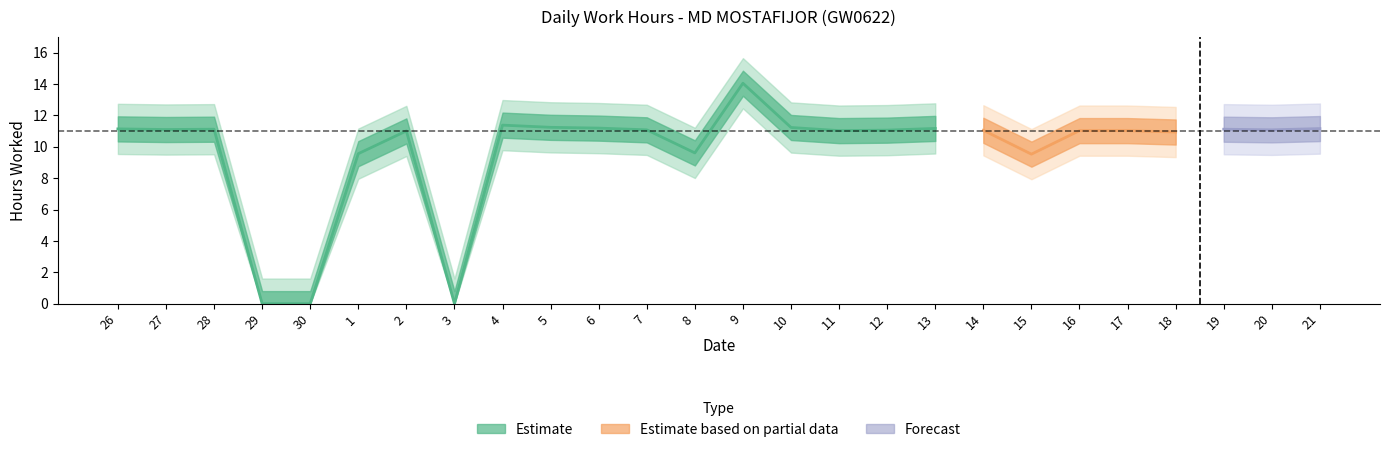

Is it true that the value at 12 is 11.1?

True